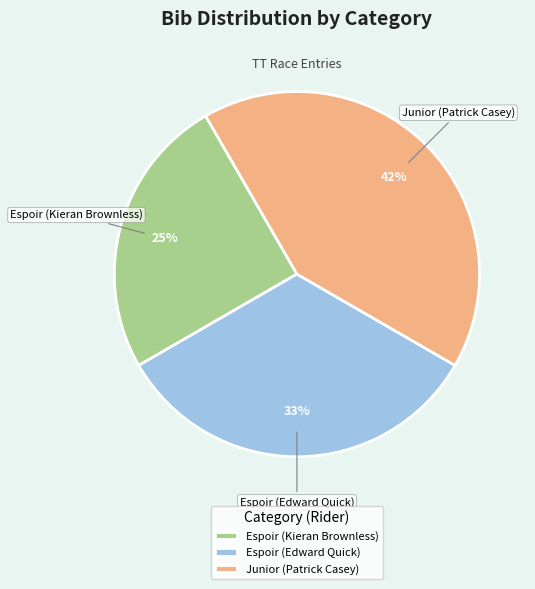

What is the largest slice in the pie chart?

Junior (Patrick Casey)